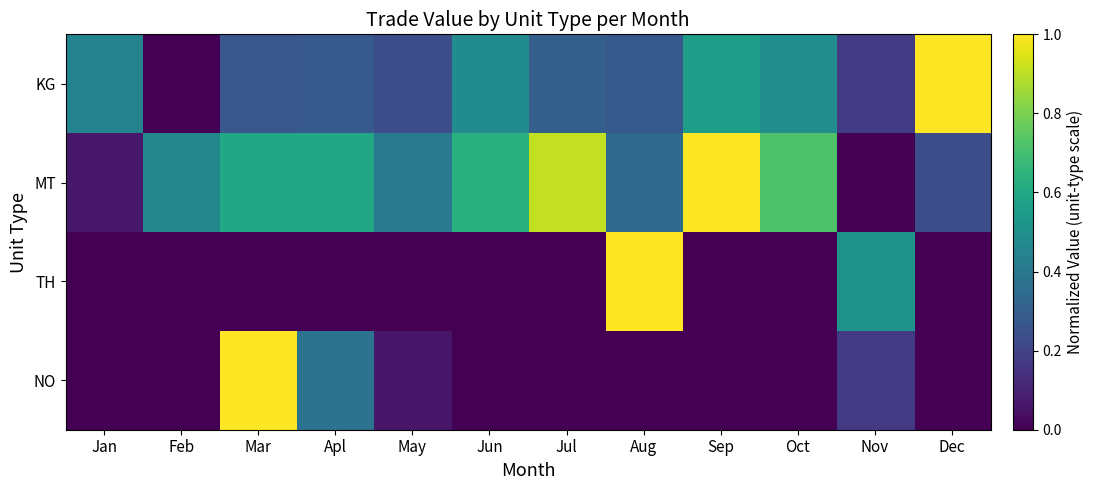

At how many categories does at least one series exceed 0?

12